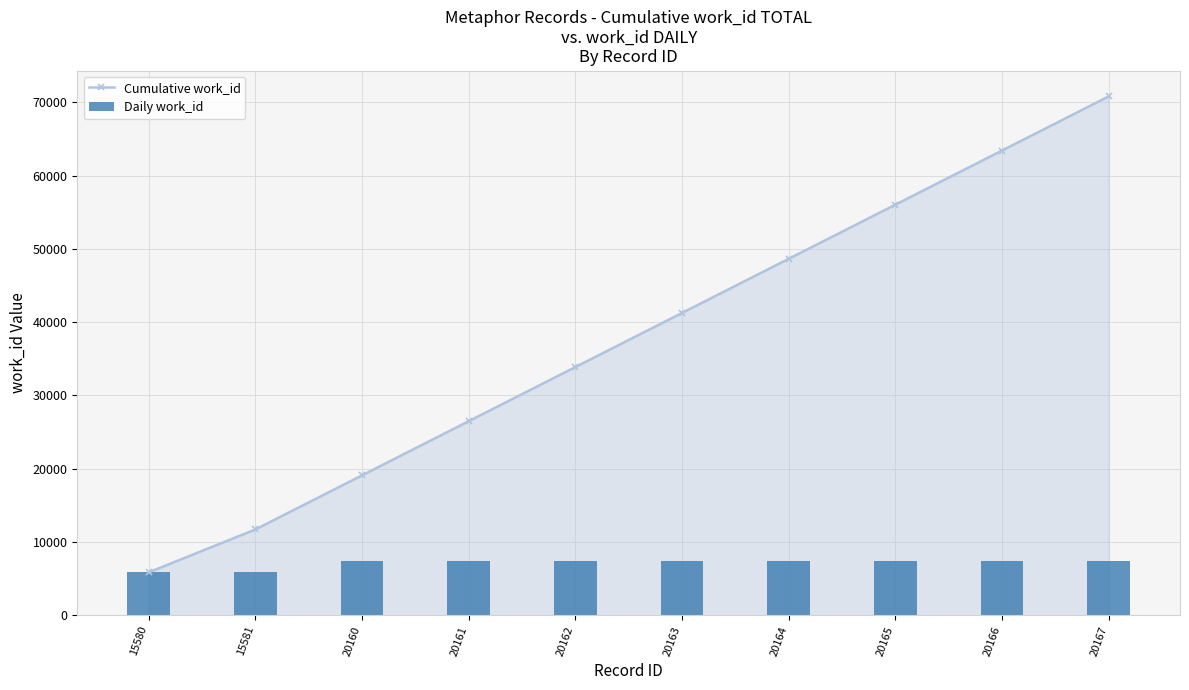

List the labels in order of Cumulative work_id value, largest first.

20167, 20166, 20165, 20164, 20163, 20162, 20161, 20160, 15581, 15580